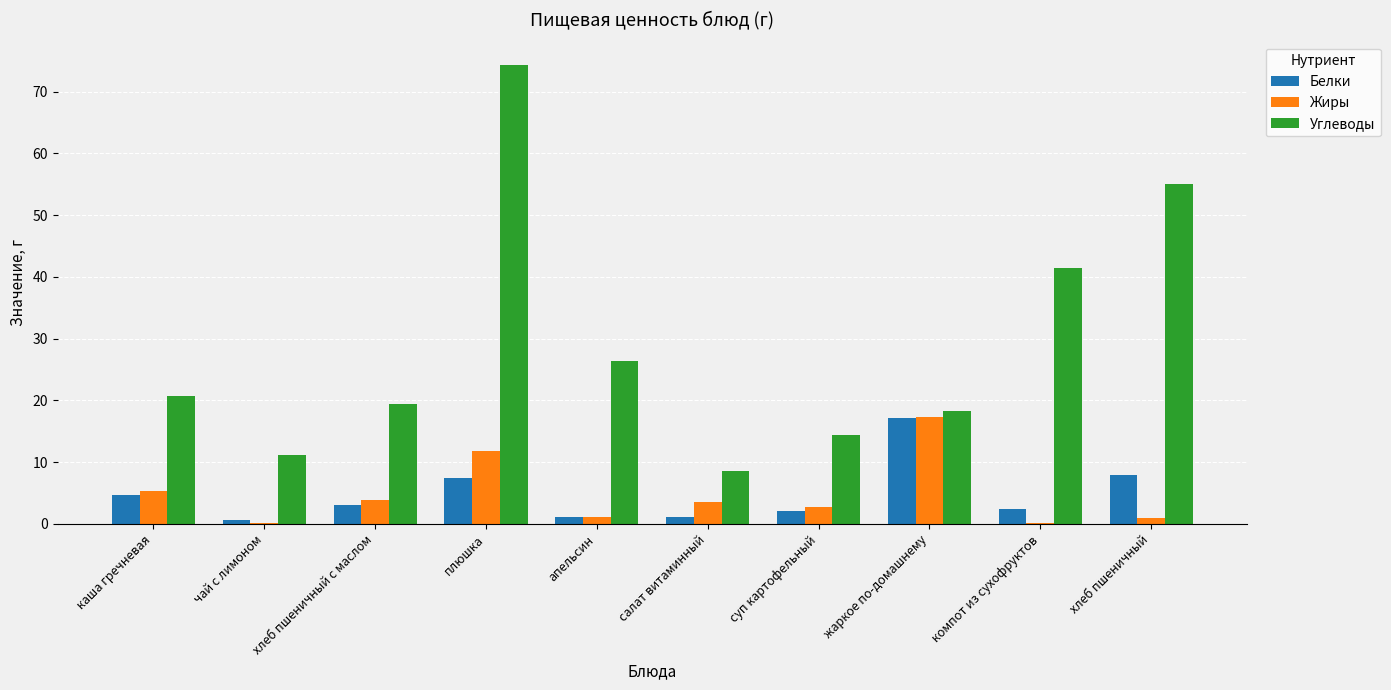

What is the highest value of the Углеводы series?

74.4